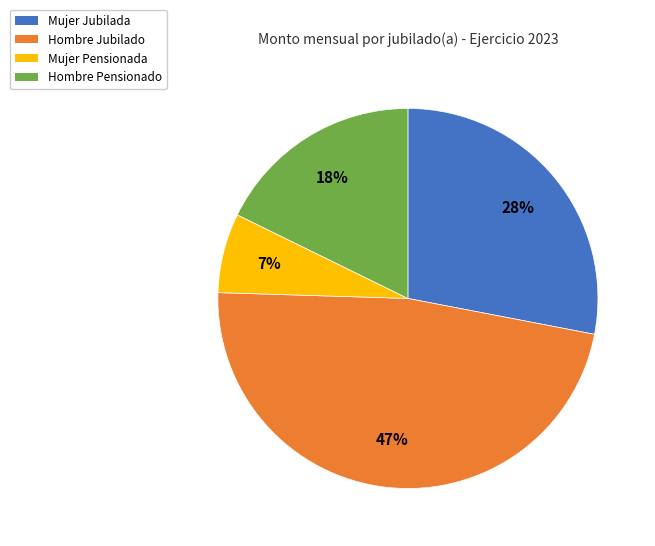

Which category has the biggest portion of the pie?

Hombre Jubilado